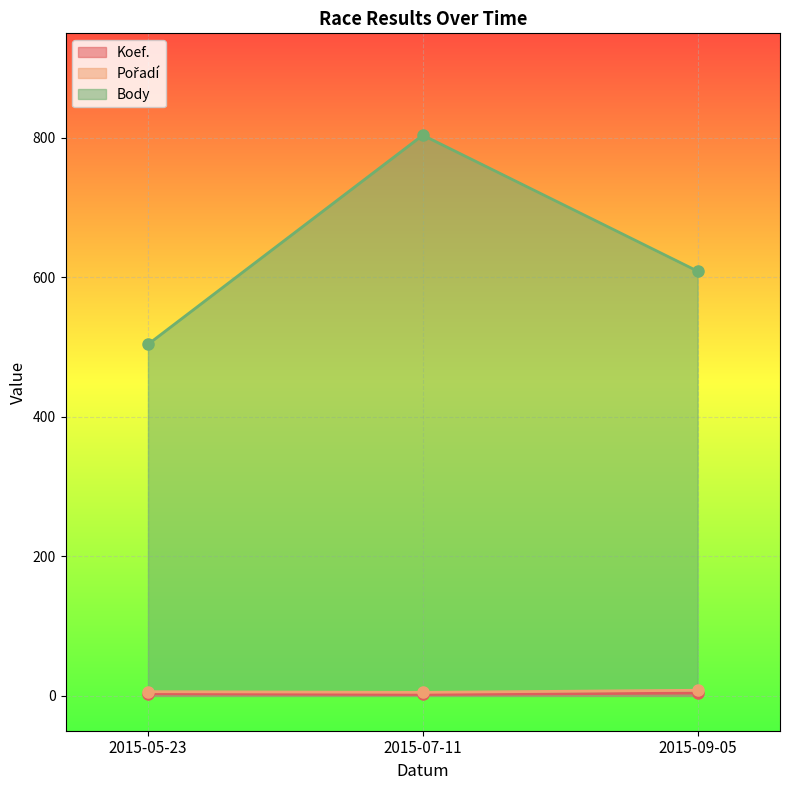

Between 2015-09-05 and 2015-05-23, which is larger?

2015-09-05